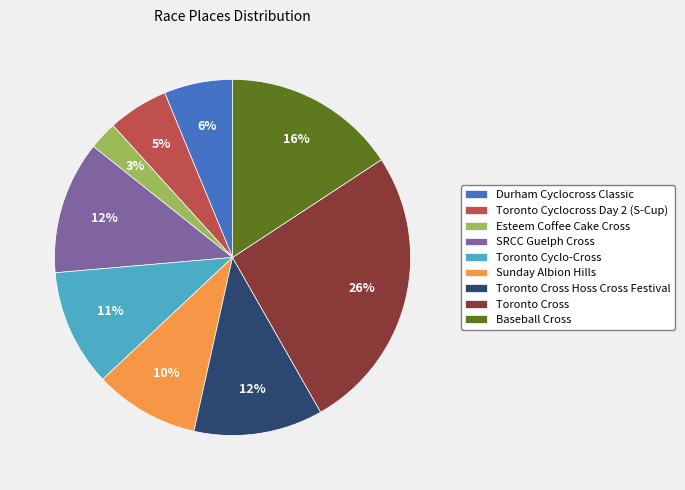

Approximately how many times larger is the value at Durham Cyclocross Classic compared to SRCC Guelph Cross?

0.5